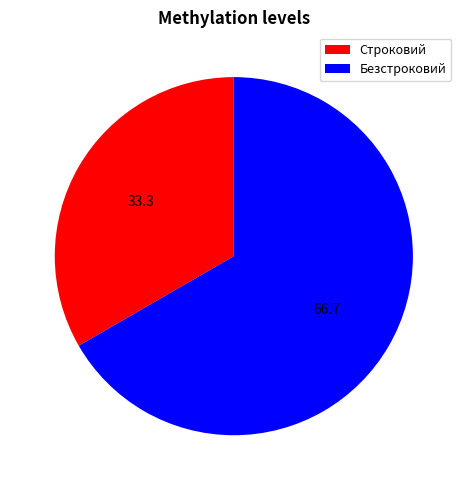

Do Строковий and Безстроковий together represent more than half of the pie?

Yes